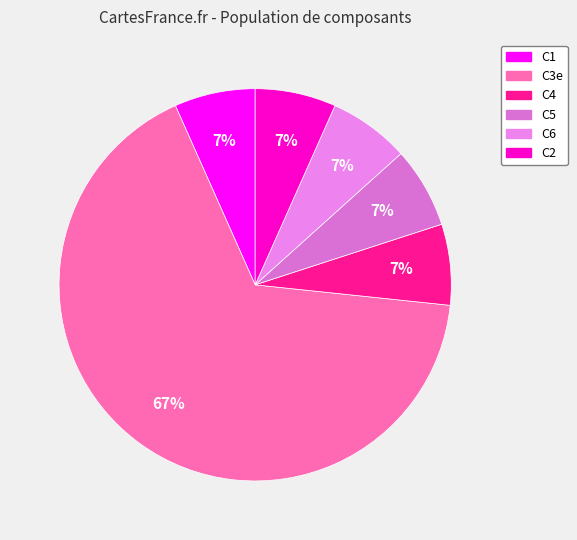

The C1 slice represents 1% of the pie. True or false?

False